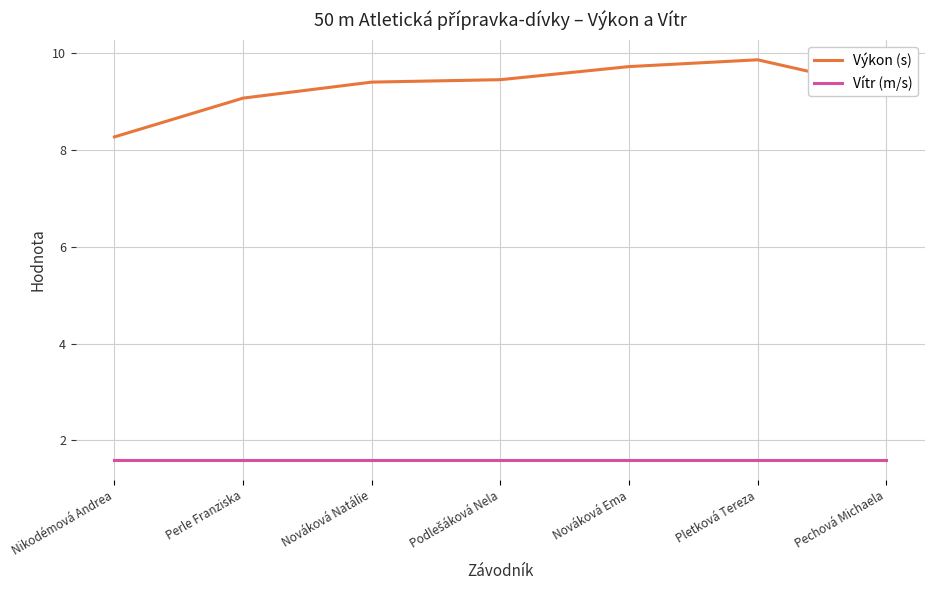

What are all the series names shown in the legend?

Výkon (s), Vítr (m/s)